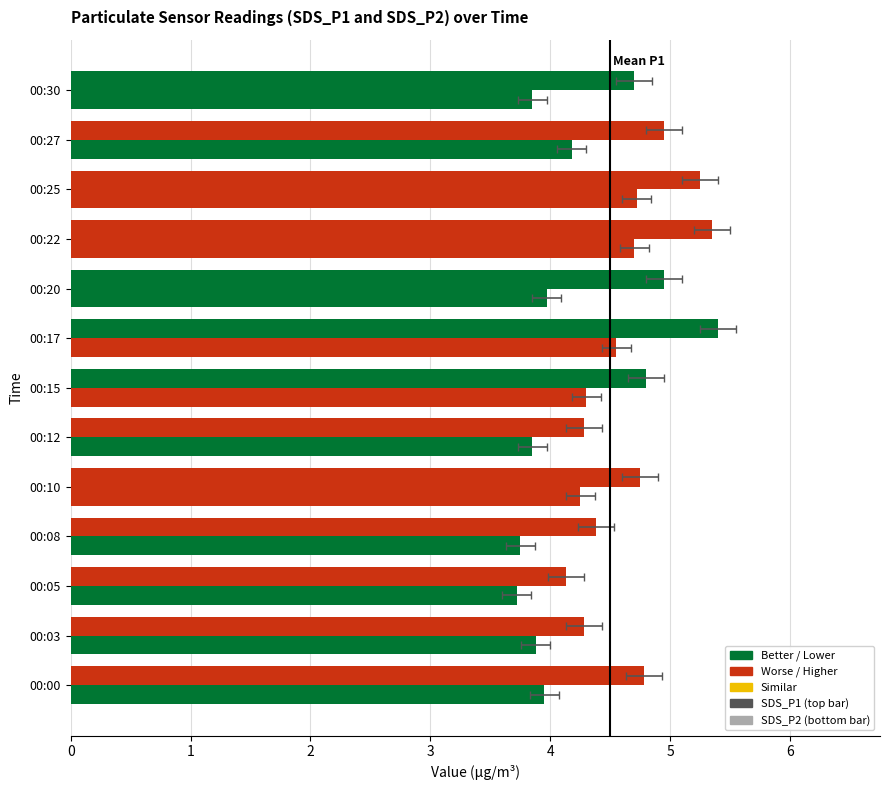

At which category is the sum across all series the highest?

00:22